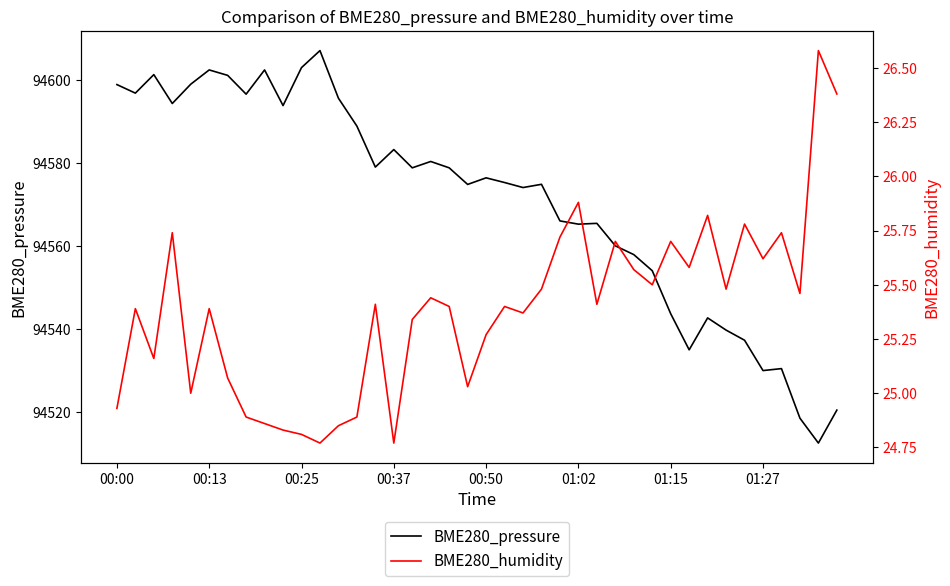

What is the highest value of the BME280_pressure series?

94607.1